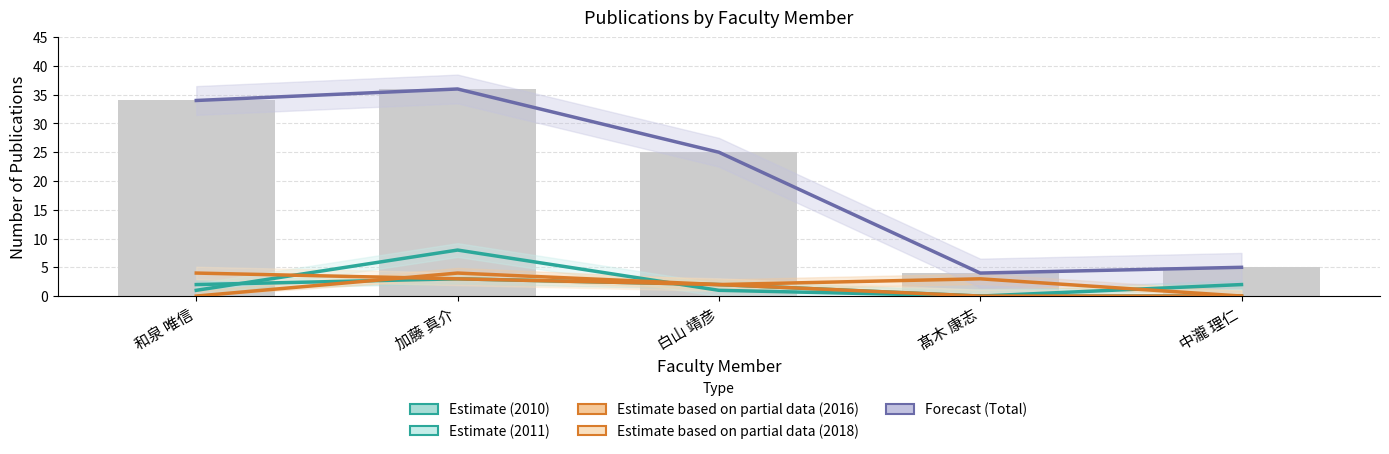

What are all the series names shown in the legend?

Estimate (2010), Estimate (2011), Estimate based on partial data (2016), Estimate based on partial data (2018), Forecast (Total)